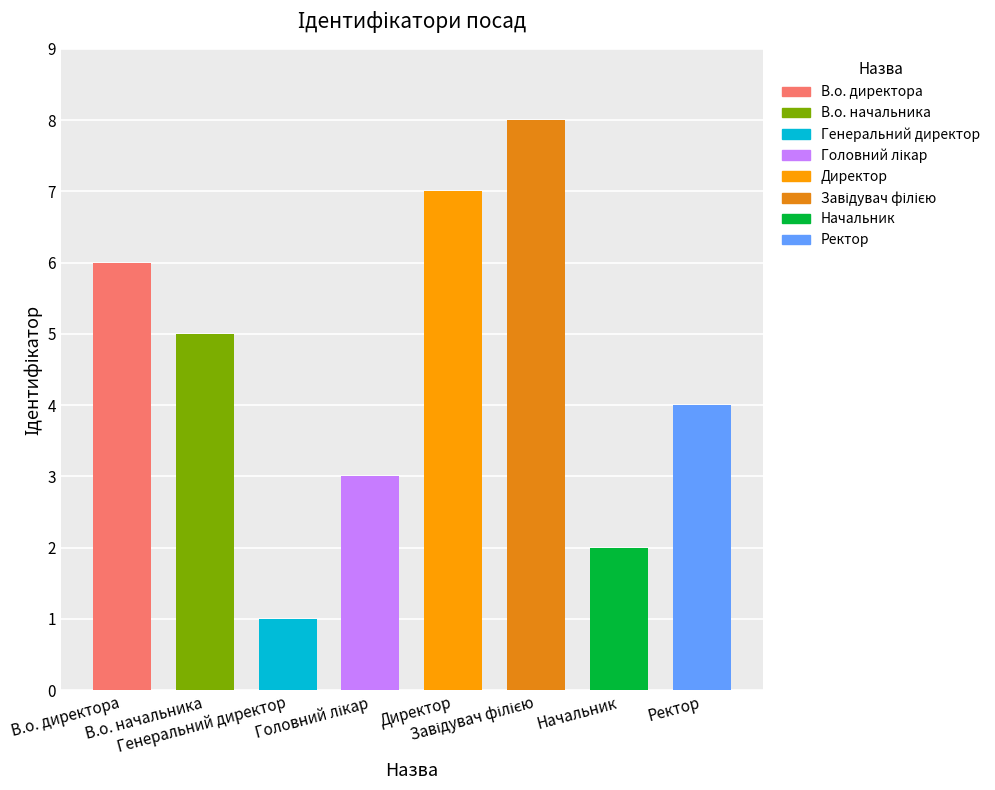

Rank the categories by value from lowest to highest.

Генеральний директор, Начальник, Головний лікар, Ректор, В.о. начальника, В.о. директора, Директор, Завідувач філією